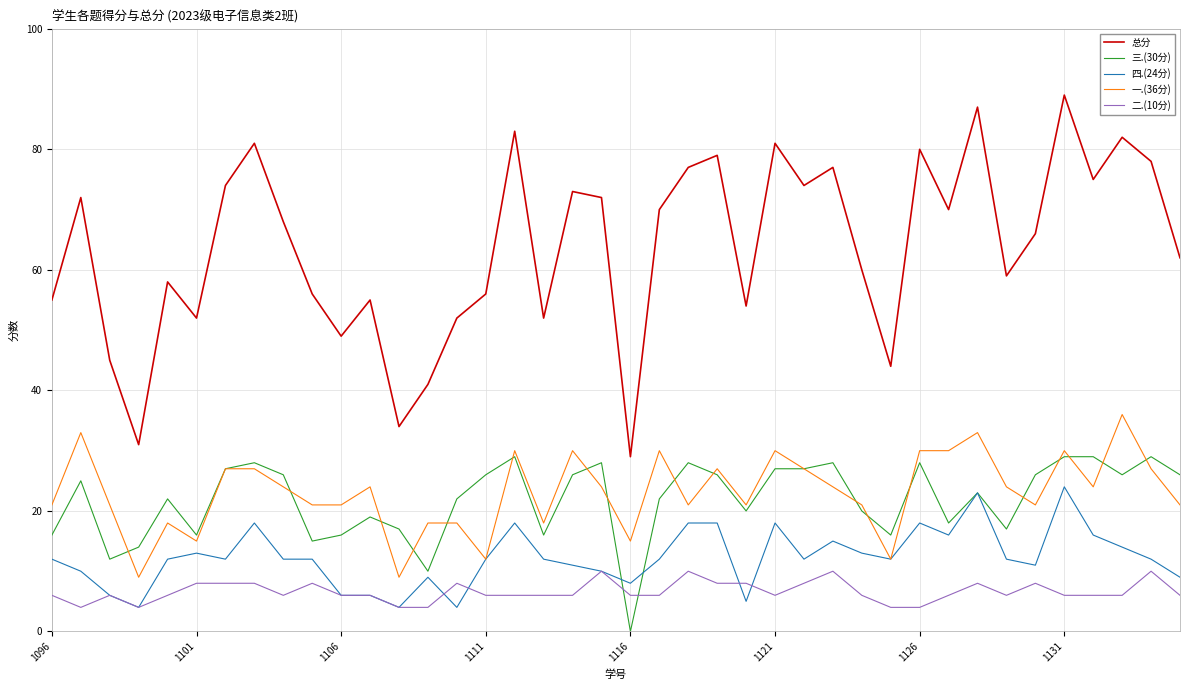

True or false: 二.(10分) and 一.(36分) intersect in this chart.

False